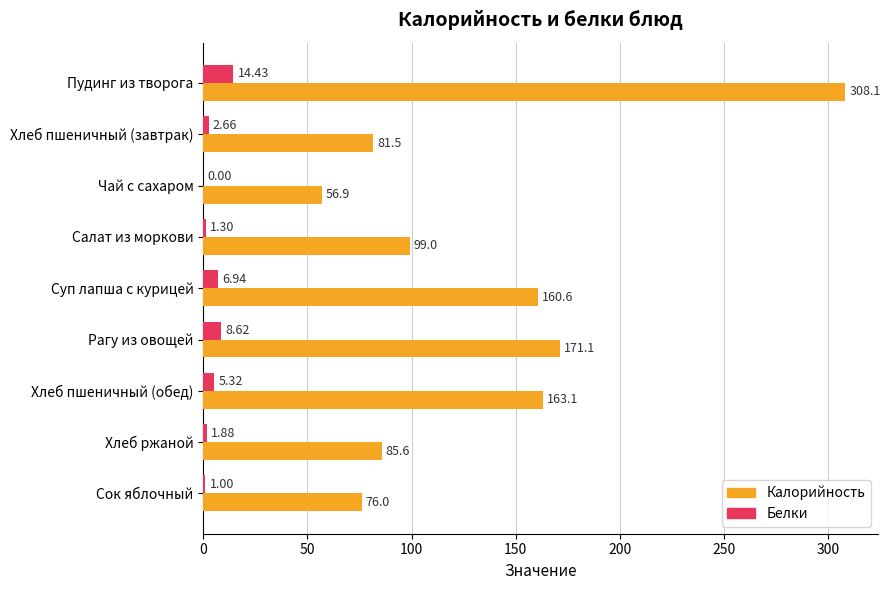

At which label is Калорийность closest to 182?

Рагу из овощей